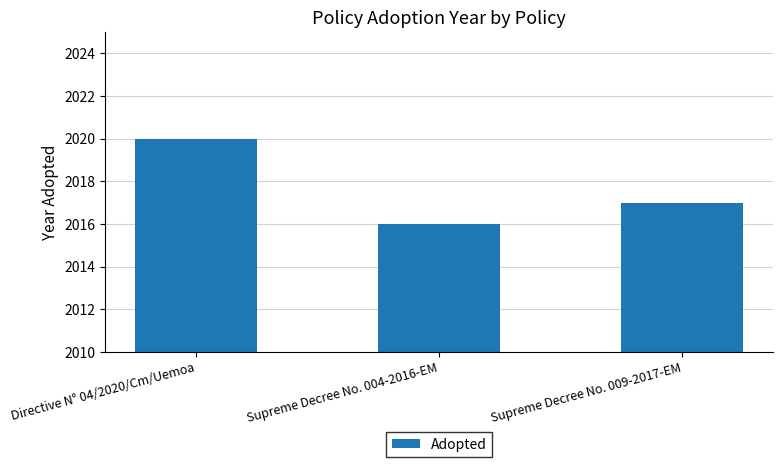

What position from the left is Directive N° 04/2020/Cm/Uemoa?

1